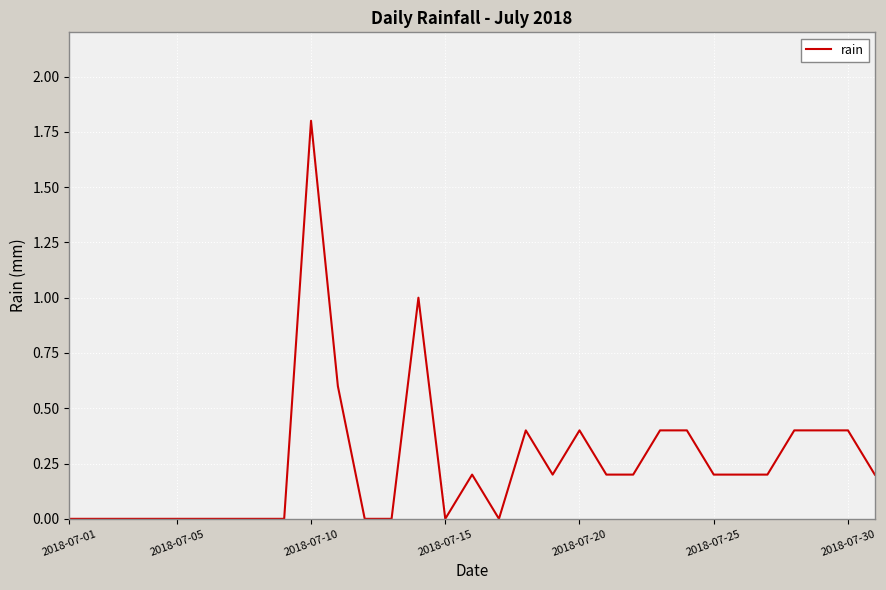

What is the maximum value shown in the chart?

1.8